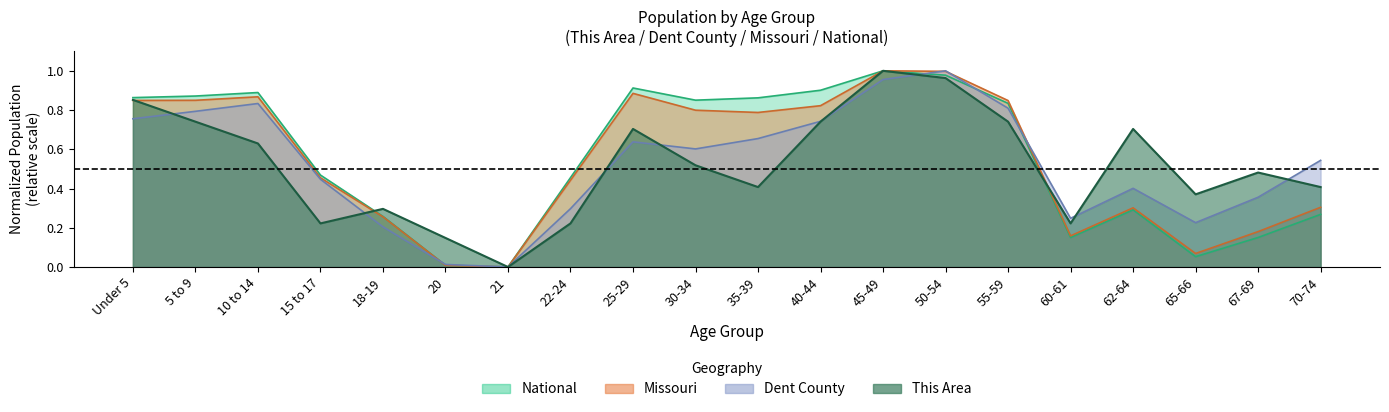

True or false: National and Missouri cross at least once.

False